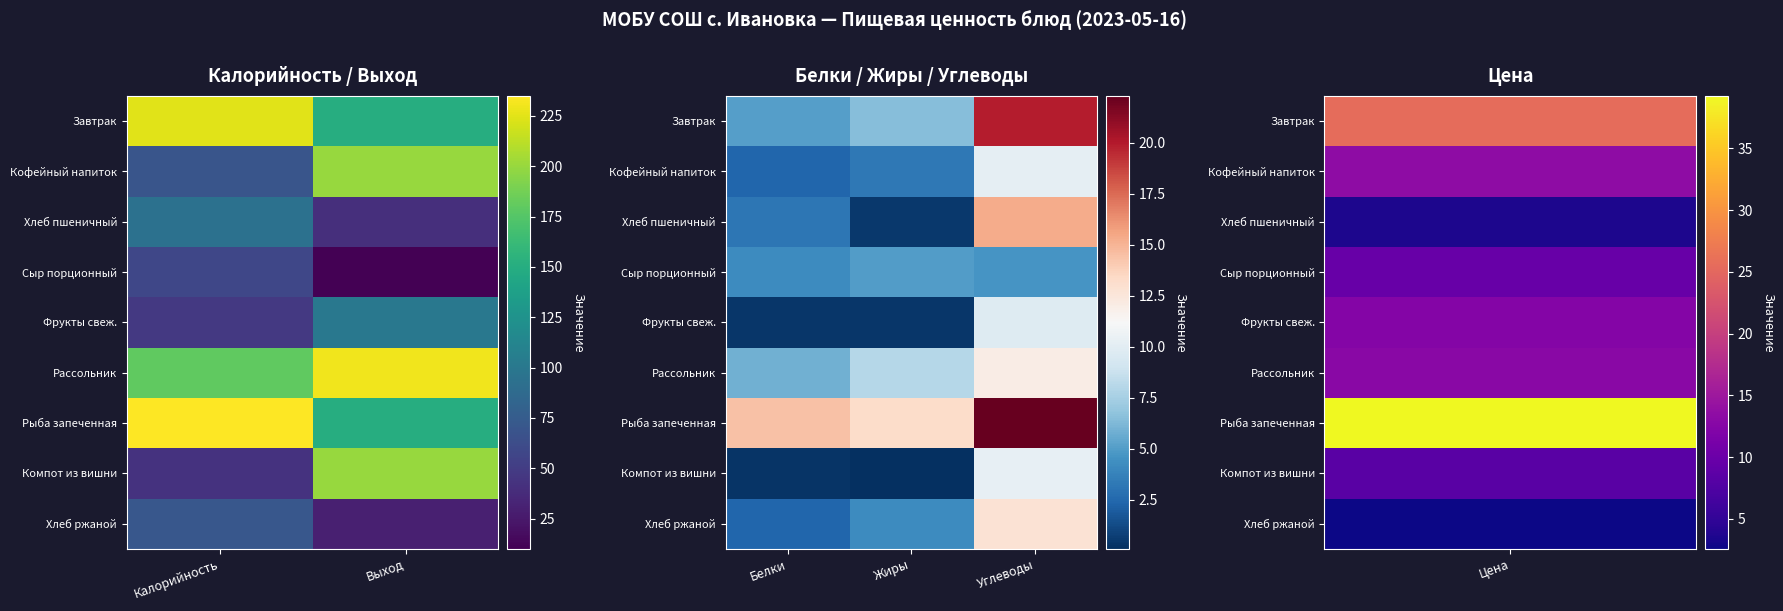

Is the value of Рыба запеченная at Белки greater than the value of Сыр порционный at Углеводы?

Yes